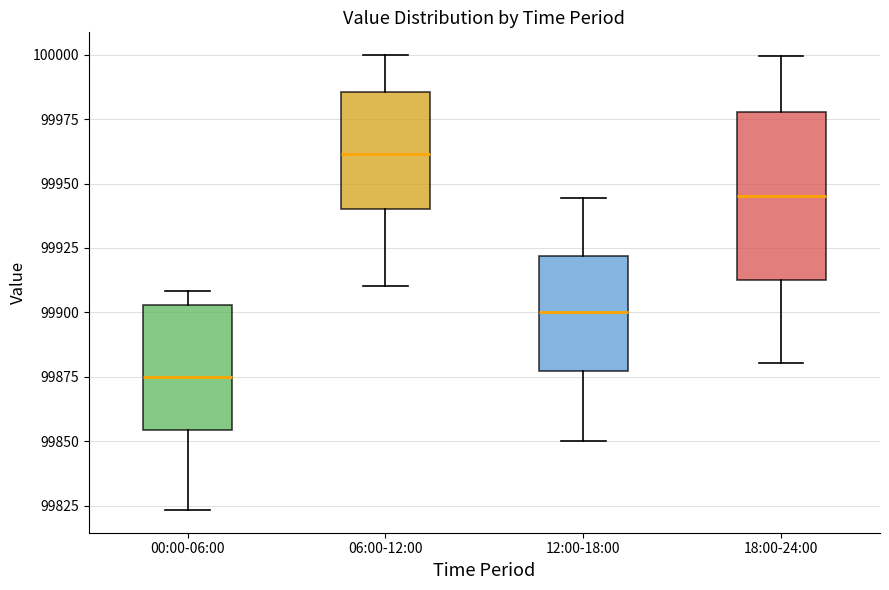

Where does the lower whisker of the box for 18:00-24:00 end on the y-axis? The values are not printed on the chart, so give them approximately, as read against the axis.

99880